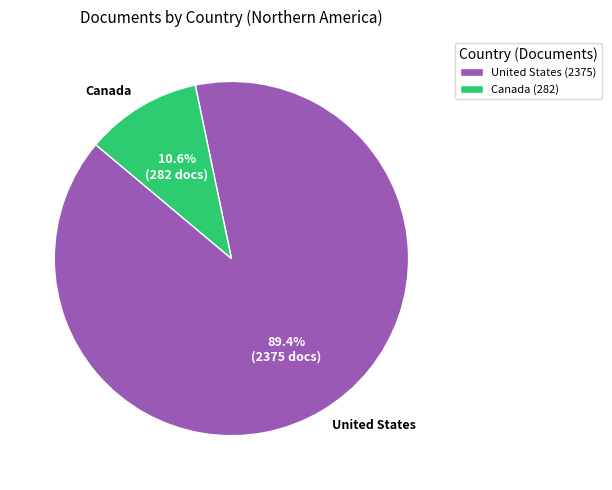

How many segments does this pie chart have?

2